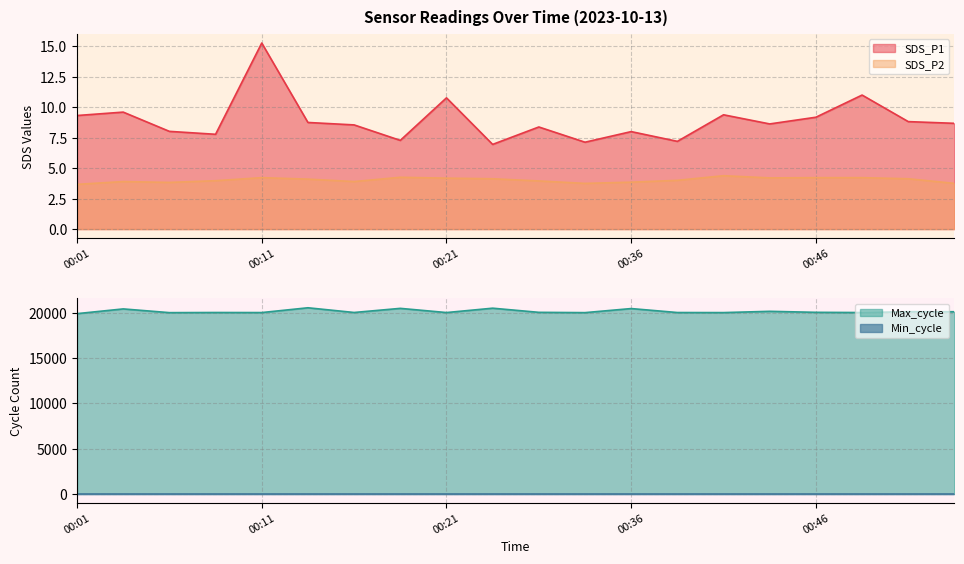

What is the sum of the SDS_P2 values at 00:54 and 00:03?

7.7